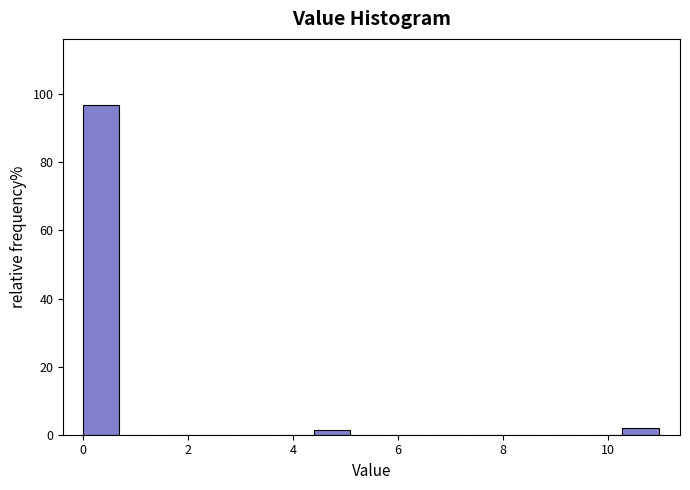

Around what value on the x-axis is the tallest bar? Give the approximate position of its centre, as read against the axis.

0.4